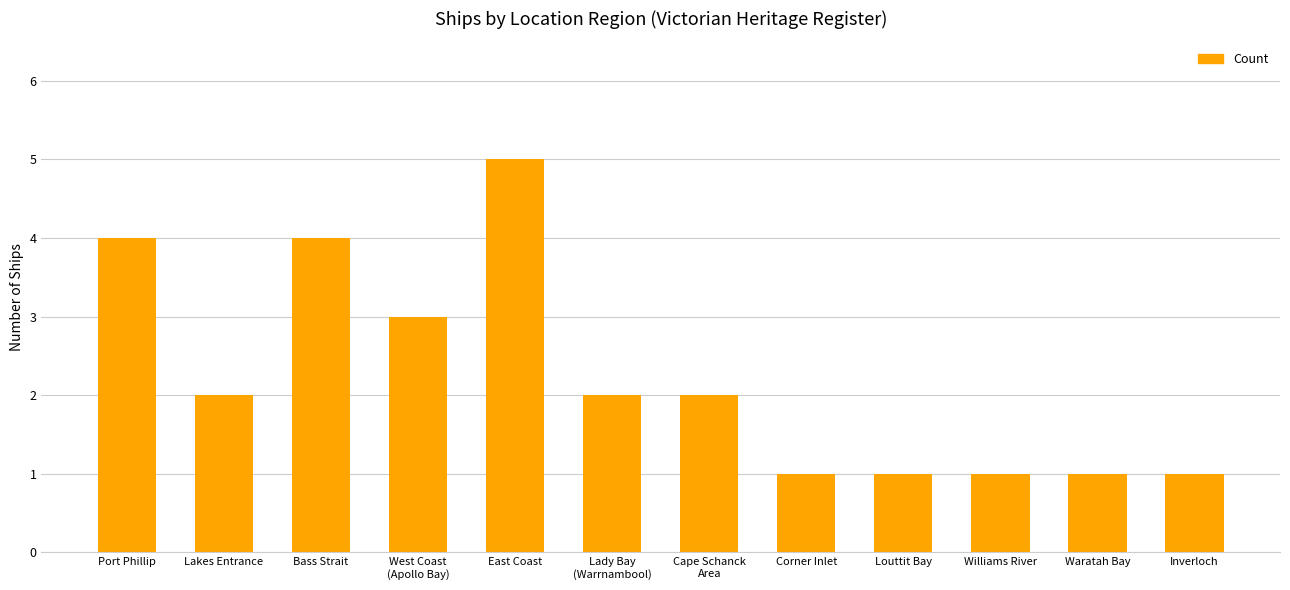

What is the minimum value shown in the chart?

1